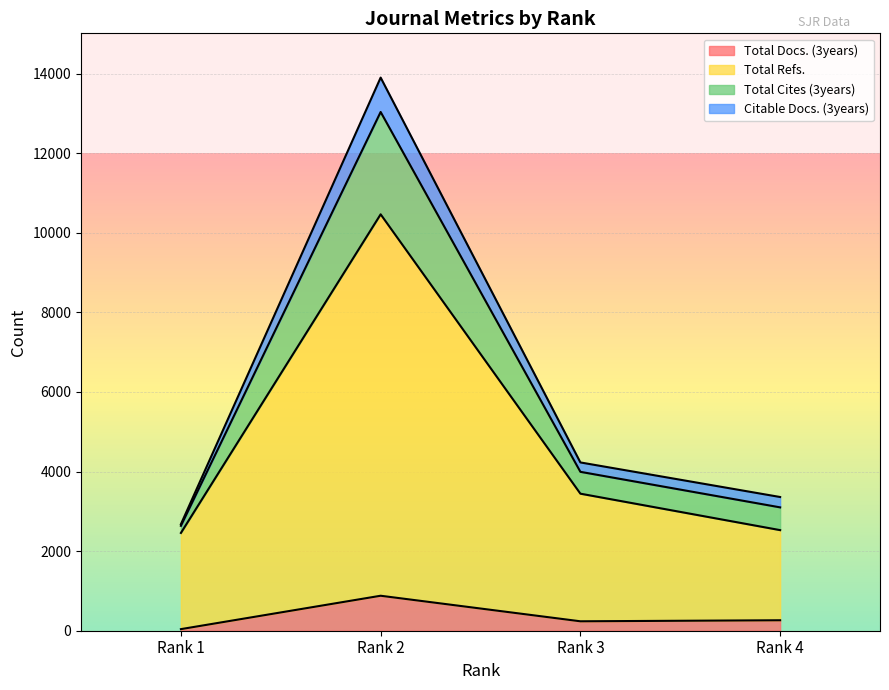

At which label does Total Docs. (3years) reach its peak?

Rank 2